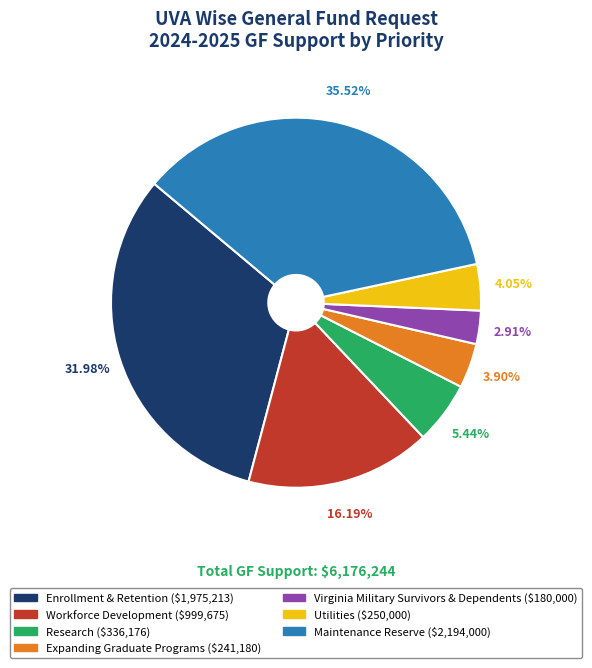

How many segments does this pie chart have?

7